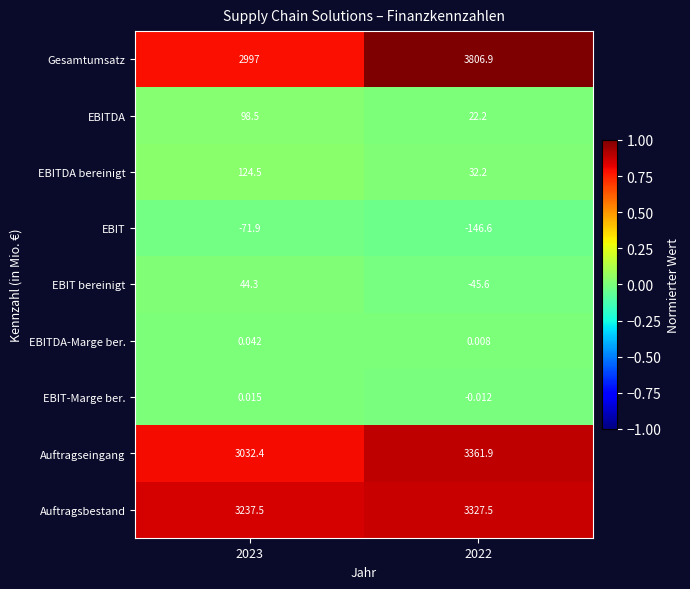

Between 2023 and 2022, which series saw the biggest shift?

Gesamtumsatz